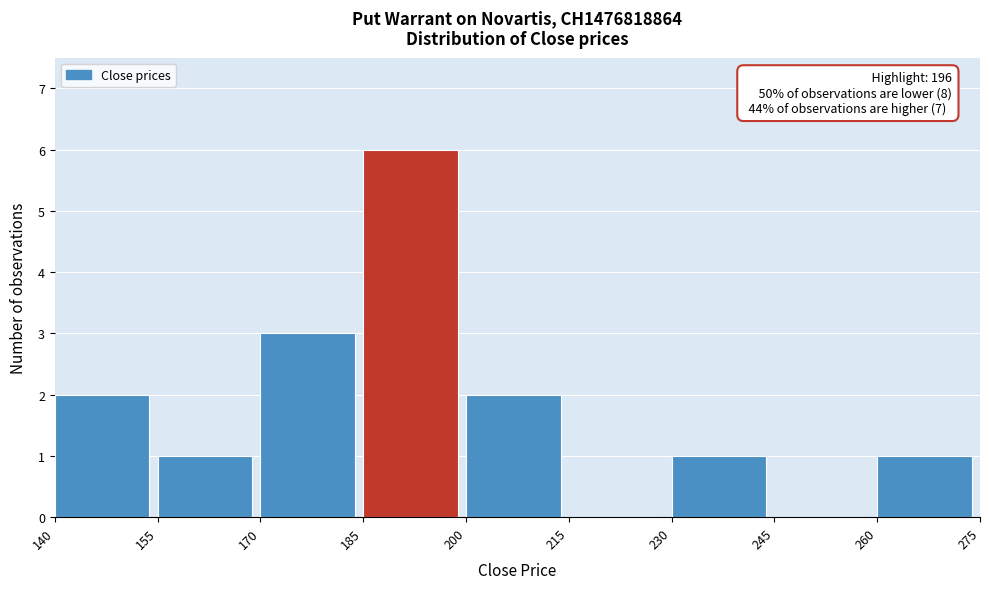

Which range on the x-axis has the tallest bar?

185 to 200